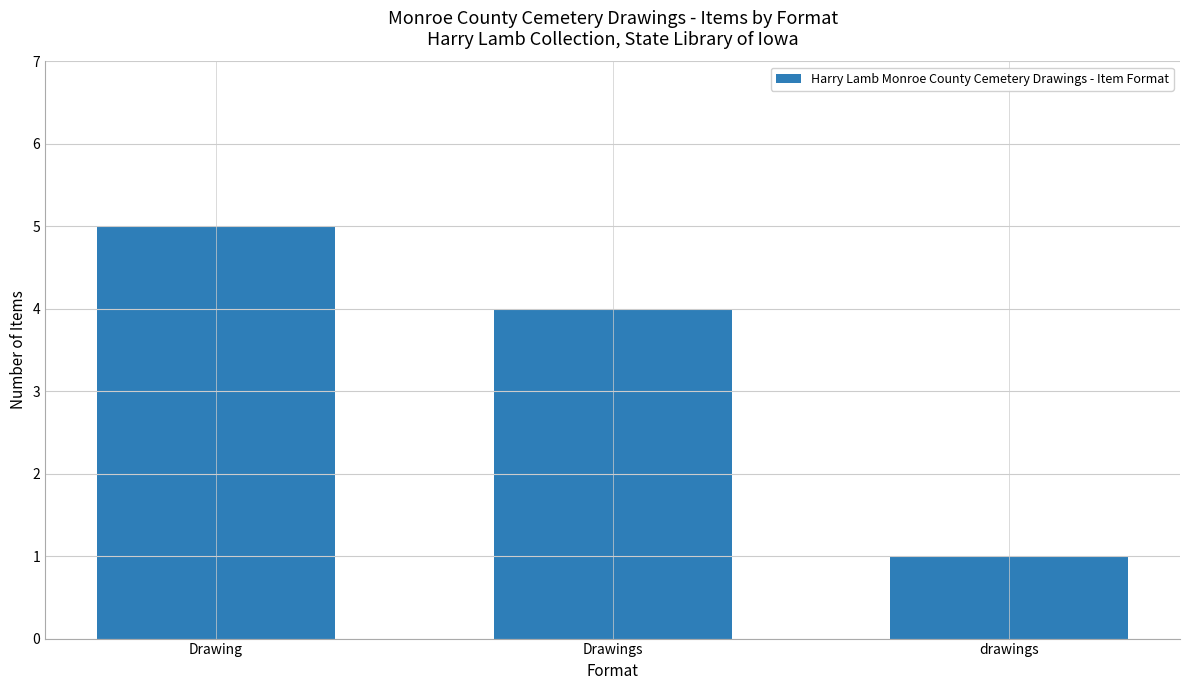

Which category has the highest value across all series?

Drawing